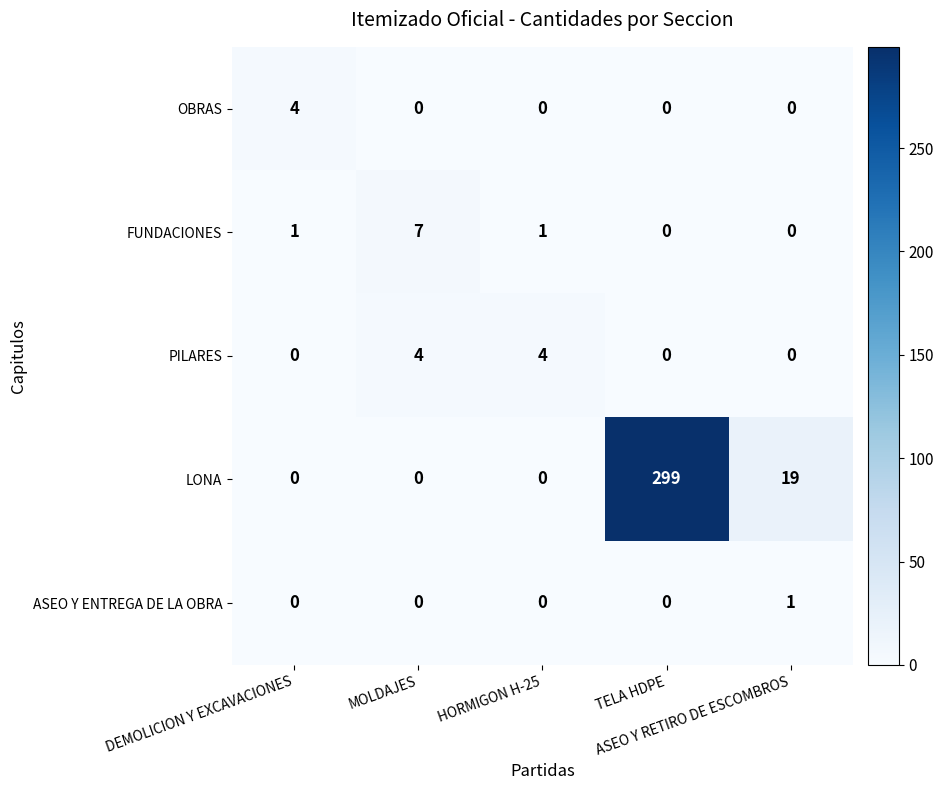

What is the maximum value shown in the chart?

299